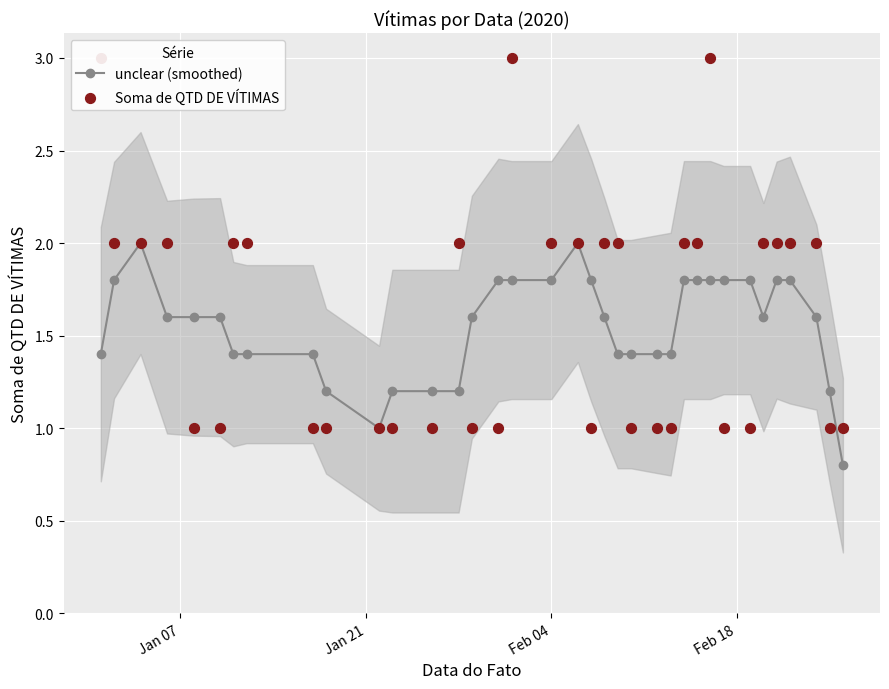

True or false: unclear (smoothed) has more than 1 points higher than both neighbors.

True